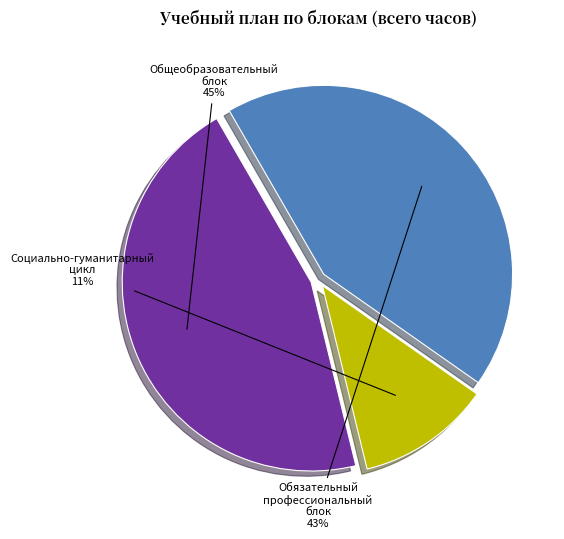

Is there a majority slice in this chart?

No